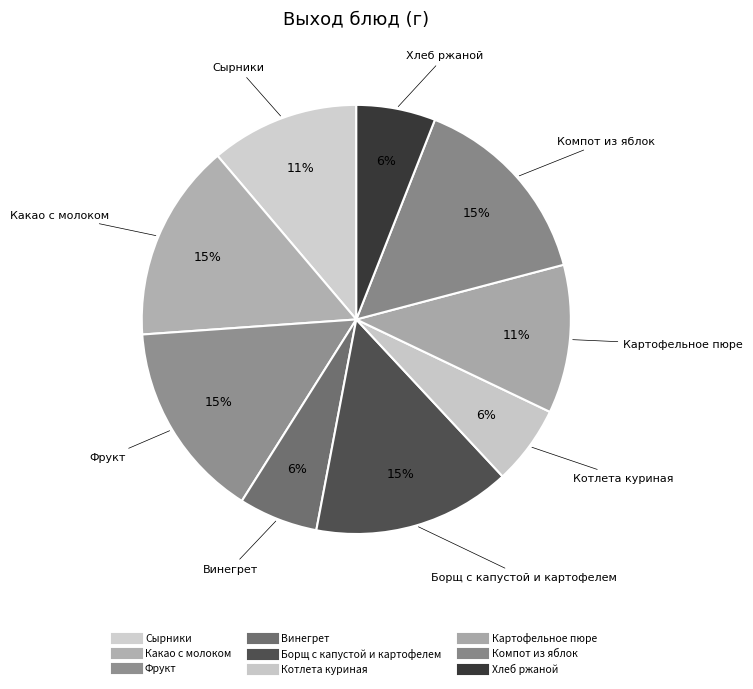

Rank the categories by value from lowest to highest.

Винегрет, Котлета куриная, Хлеб ржаной, Сырники, Картофельное пюре, Какао с молоком, Фрукт, Борщ с капустой и картофелем, Компот из яблок